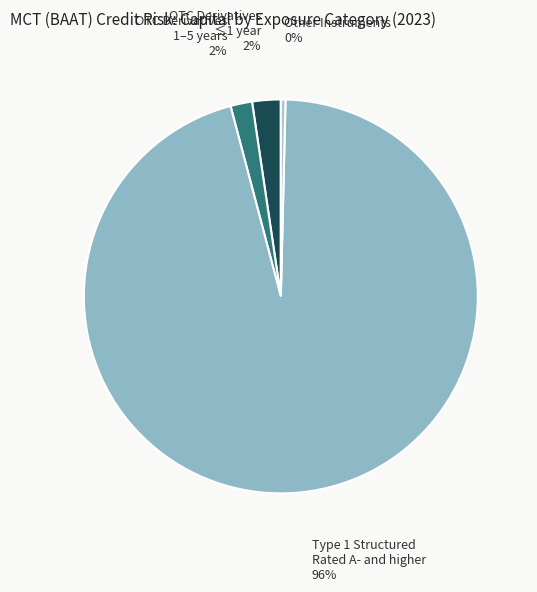

How many slices are in this pie chart?

4